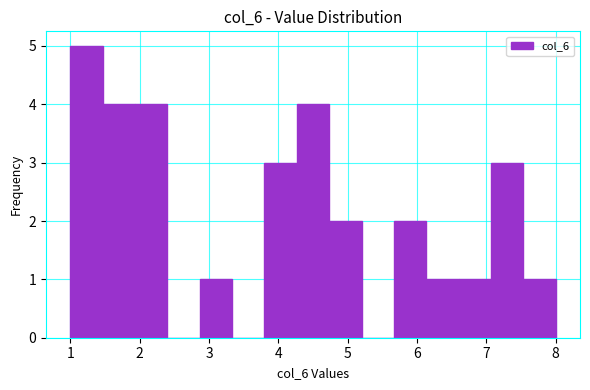

What is the height of the bar covering 4.3 to 4.7 on the x-axis? Neither the bar edges nor the heights are printed on the chart, so give them approximately, as read against the axes.

4